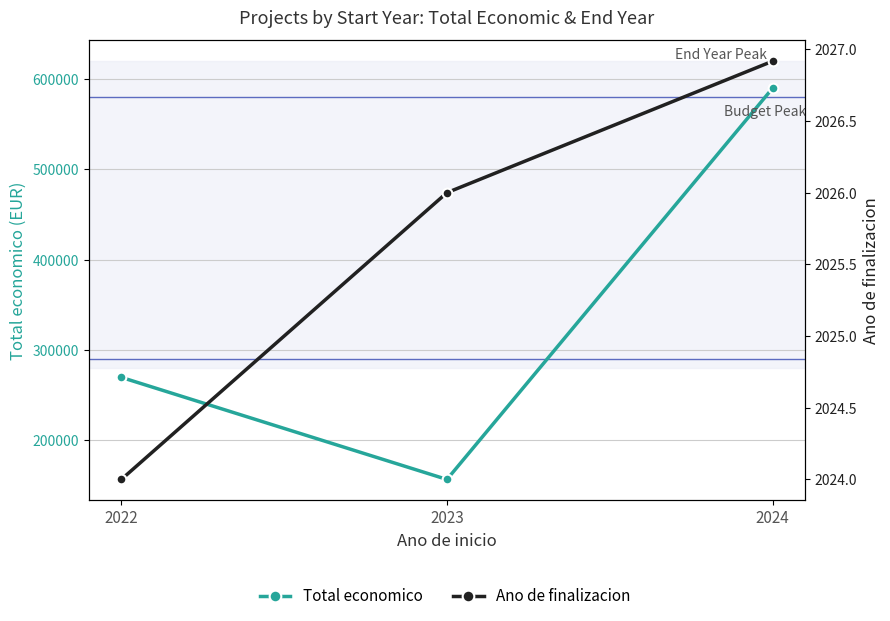

At how many categories does at least one series exceed 507648?

1